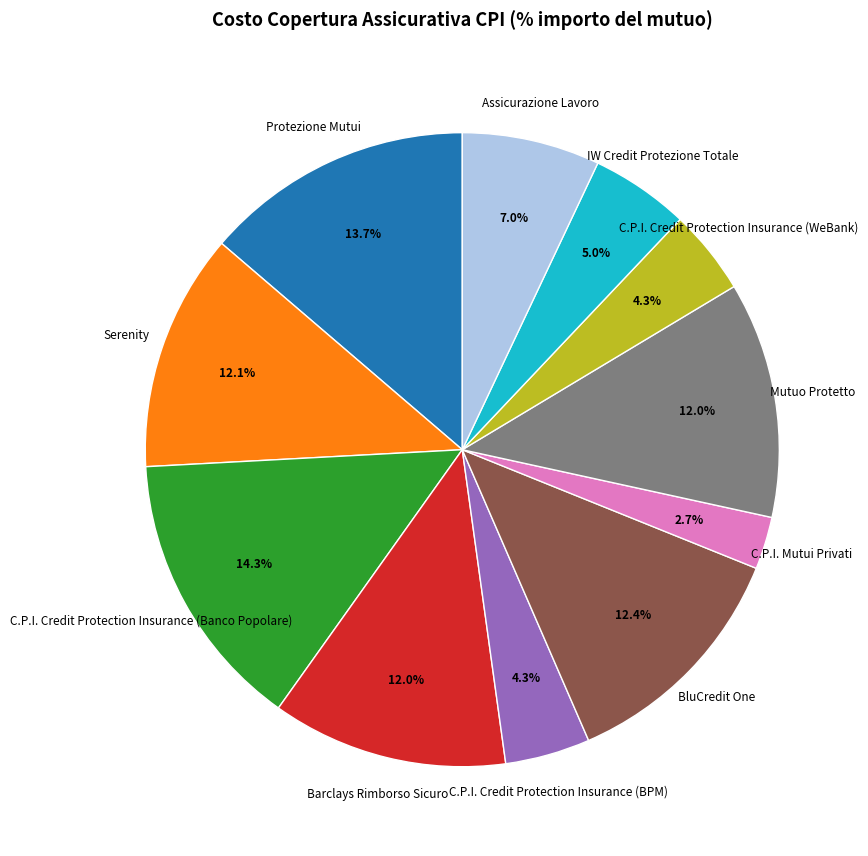

To the nearest percent, what is the difference between the largest and smallest slice percentages?

12%